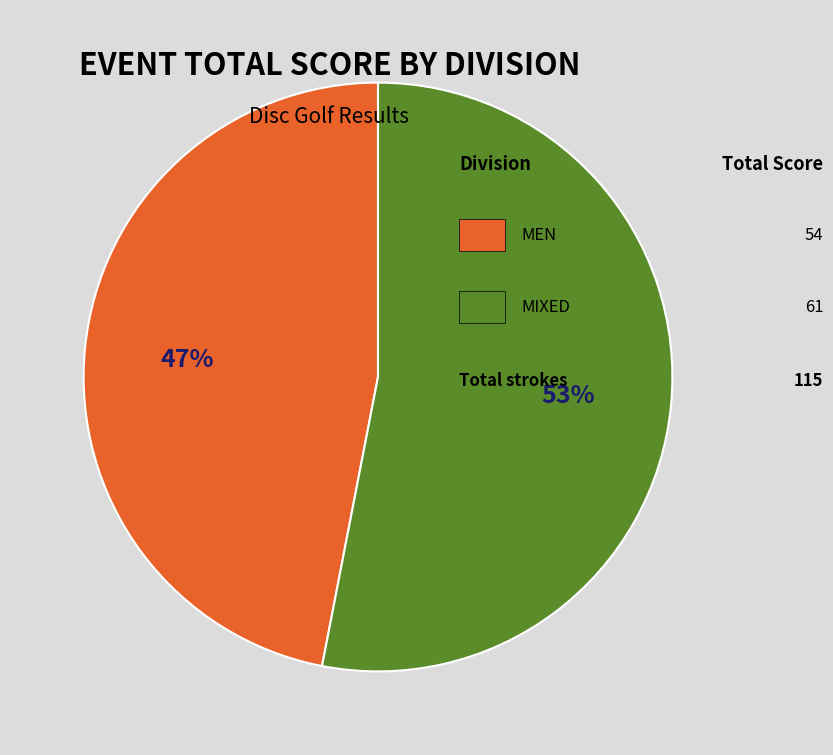

To the nearest percent, what is the difference between the largest and smallest slice percentages?

6%